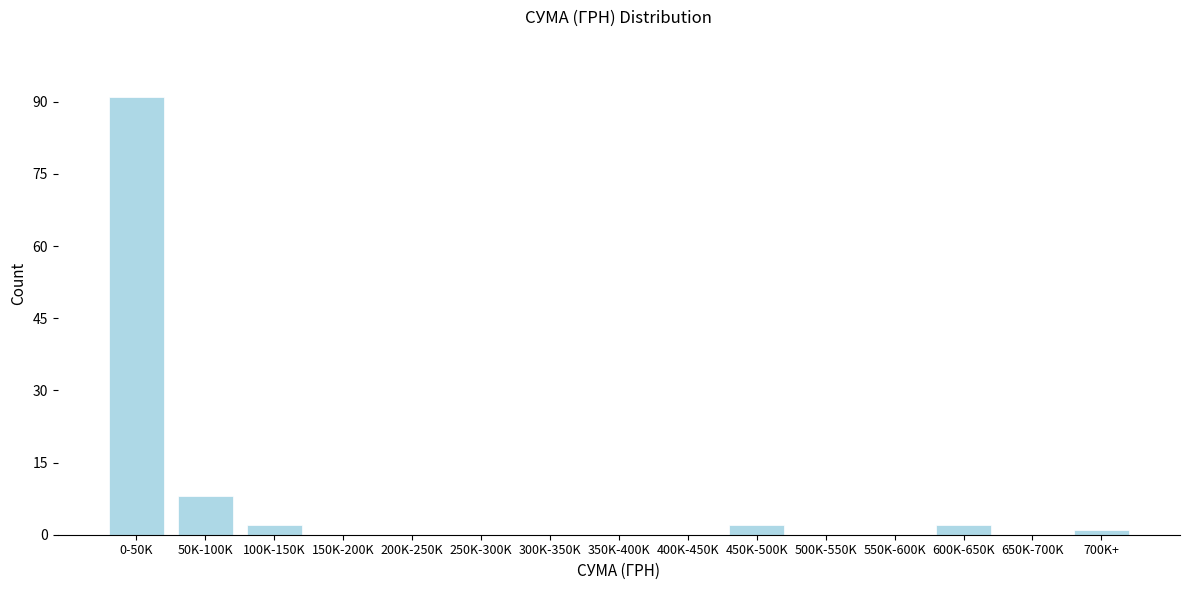

Reading left to right, list all the values displayed in this chart.

0-50K=91	50K-100K=8	100K-150K=2	150K-200K=0	200K-250K=0	250K-300K=0	300K-350K=0	350K-400K=0	400K-450K=0	450K-500K=2	500K-550K=0	550K-600K=0	600K-650K=2	650K-700K=0	700K+=1